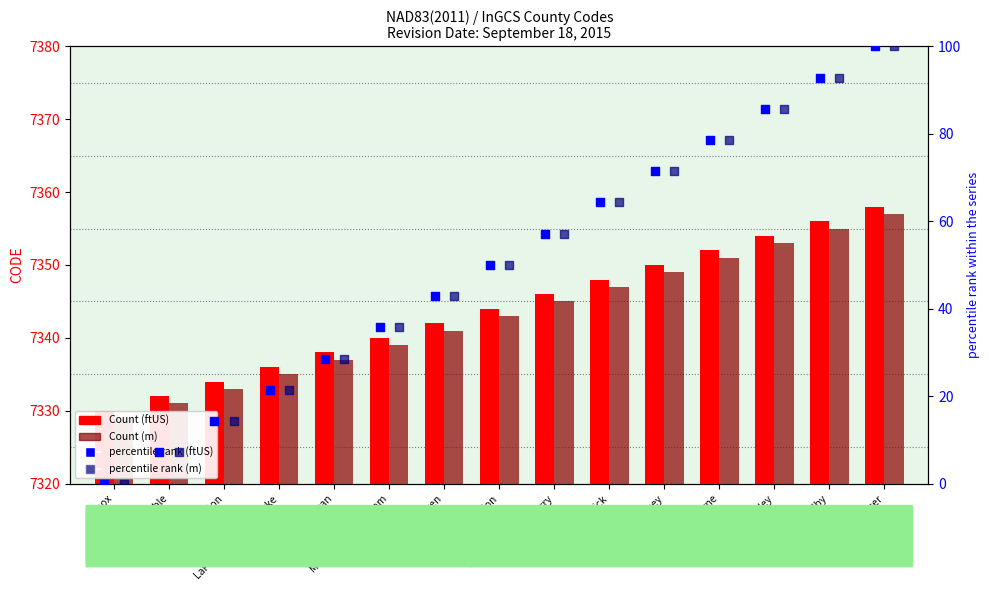

At which category is the sum across all series the highest?

Spencer